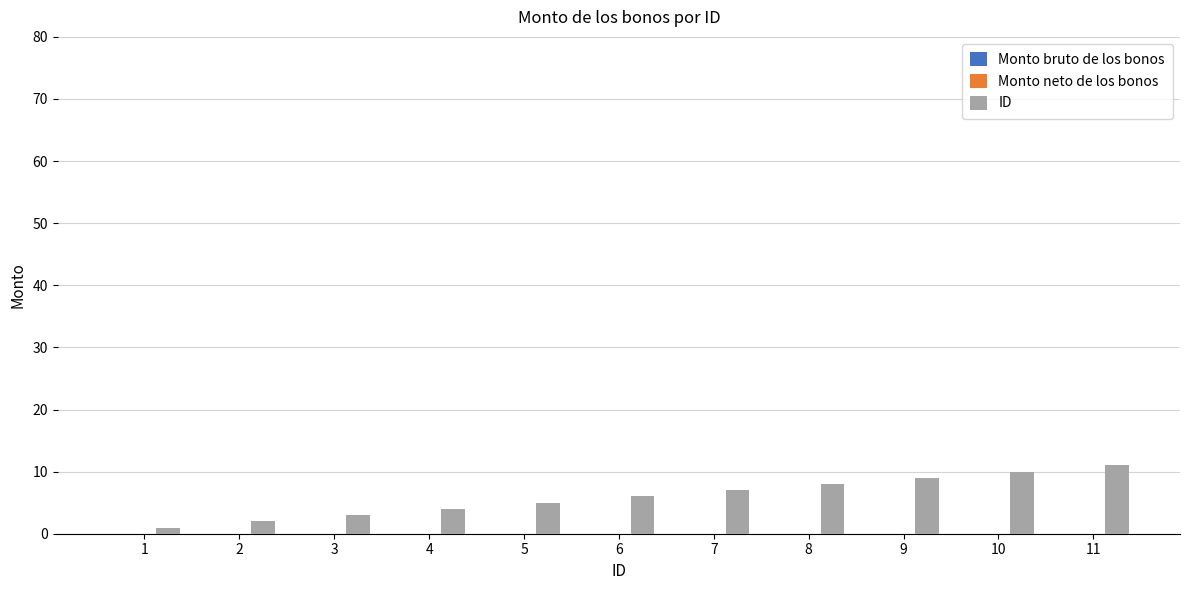

The chart shows a value of 8 at 8. True or false?

True